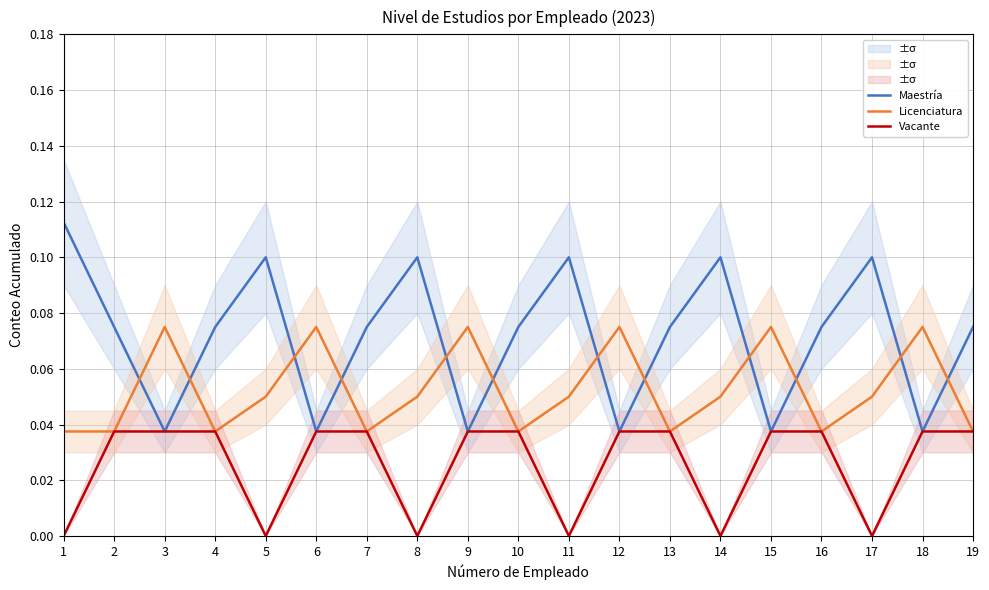

The Vacante series shows 0.0 at 10. True or false?

False